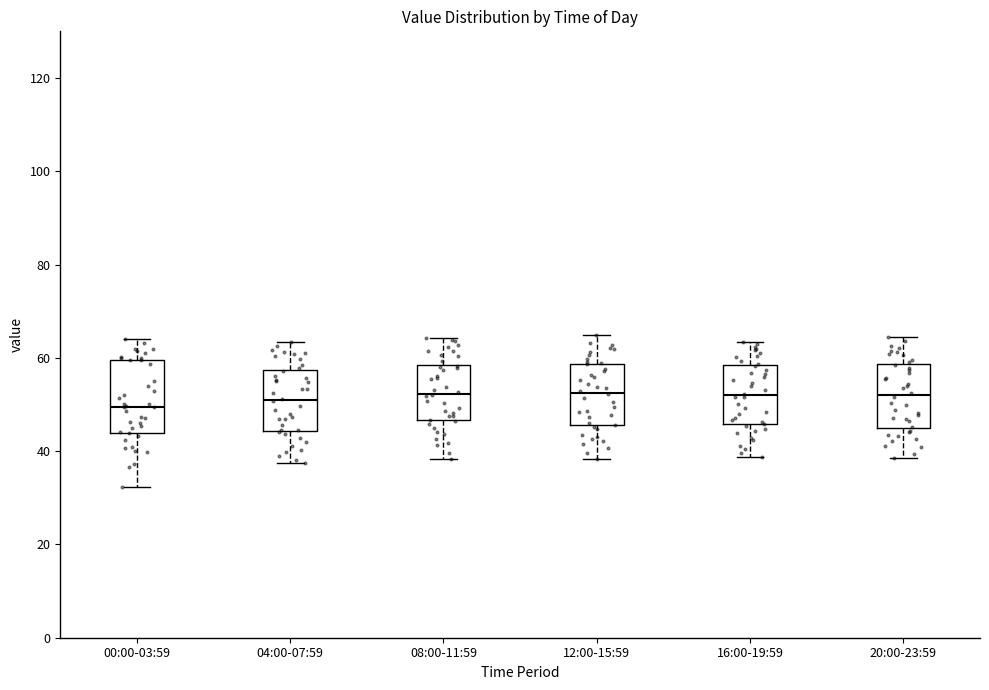

Reading left to right, read every box against the y-axis: the position of its median line, the range the box covers, and the ends of its whiskers. The values are not printed on the chart, so give them approximately, as read against the axis.

00:00-03:59: median 50, box 44 to 60, whiskers 32 to 64
04:00-07:59: median 50, box 44 to 58, whiskers 38 to 64
08:00-11:59: median 52, box 46 to 58, whiskers 38 to 64
12:00-15:59: median 52, box 46 to 58, whiskers 38 to 64
16:00-19:59: median 52, box 46 to 58, whiskers 38 to 64
20:00-23:59: median 52, box 44 to 58, whiskers 38 to 64